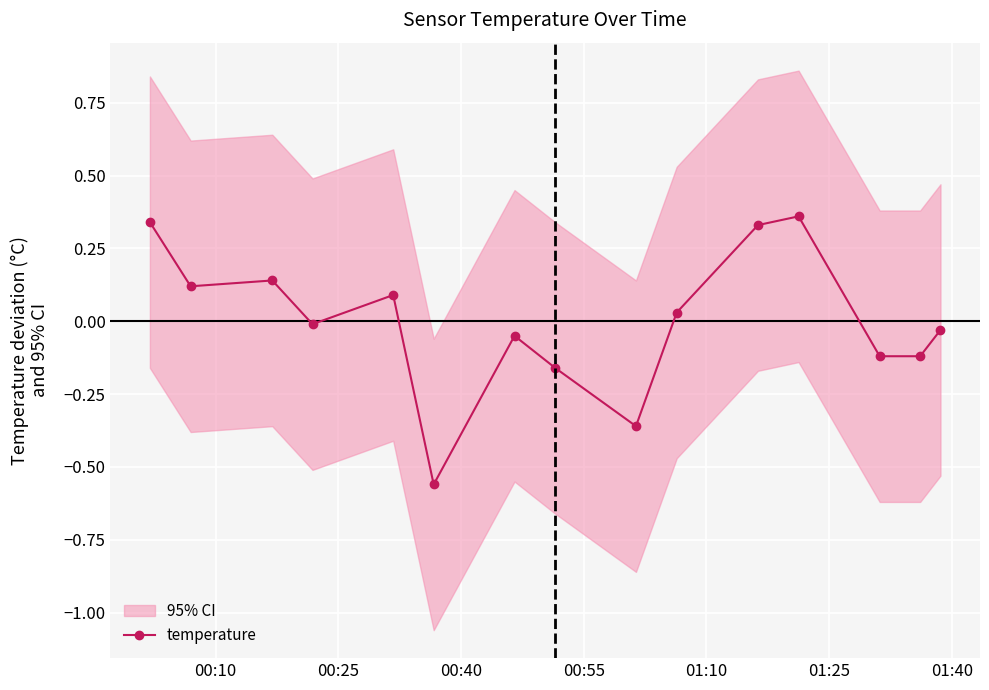

How many lines are shown in the chart?

1